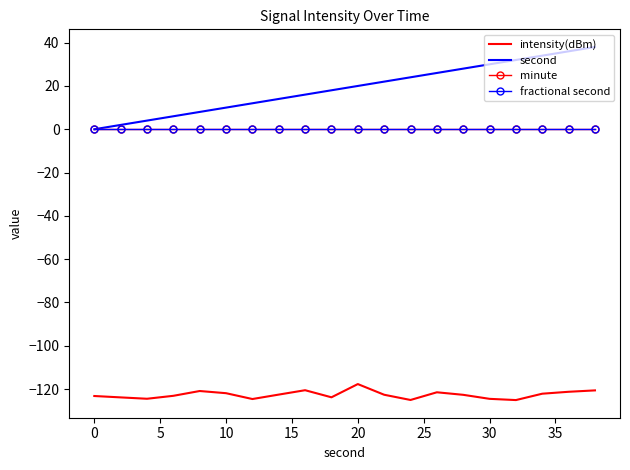

Reading right to left, what are all the values shown in this chart?

intensity(dBm): -120.6	-121.3	-122.1	-125.1	-124.5	-122.7	-121.5	-125.0	-122.6	-117.7	-123.8	-120.5	-122.6	-124.6	-121.9	-120.9	-123.1	-124.5	-123.9	-123.2
second: 38.0	36.0	34.0	32.0	30.0	28.0	26.0	24.0	22.0	20.0	18.0	16.0	14.0	12.0	10.0	8.0	6.0	4.0	2.0	0.0
minute: 0.0	0.0	0.0	0.0	0.0	0.0	0.0	0.0	0.0	0.0	0.0	0.0	0.0	0.0	0.0	0.0	0.0	0.0	0.0	0.0
fractional second: 0.0	0.0	0.0	0.0	0.0	0.0	0.0	0.0	0.0	0.0	0.0	0.0	0.0	0.0	0.0	0.0	0.0	0.0	0.0	0.0